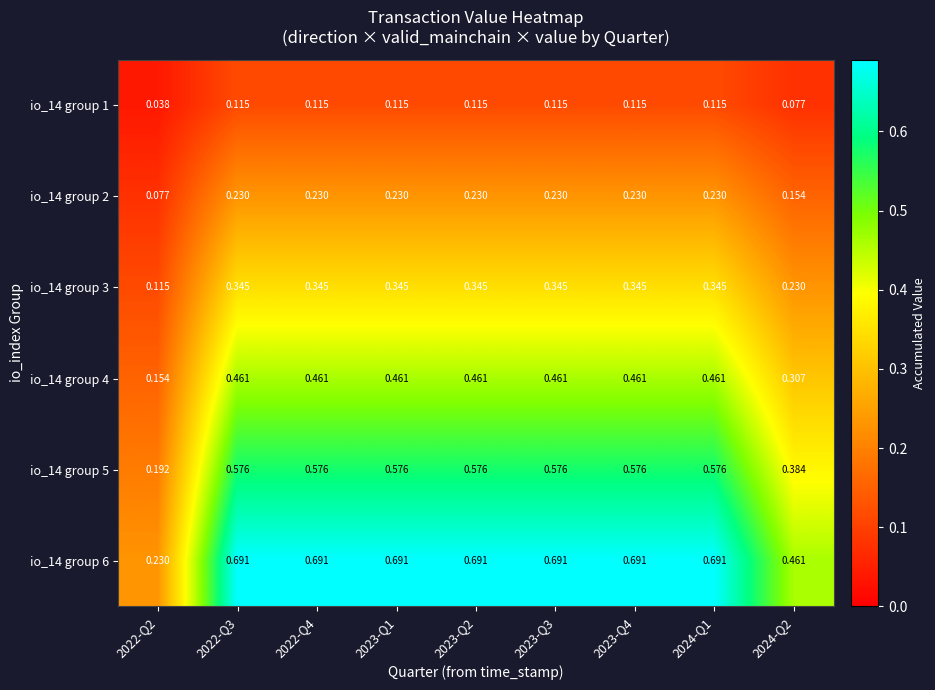

Is the value of io_14 group 6 at 2023-Q1 greater than the value of io_14 group 1 at 2022-Q4?

Yes